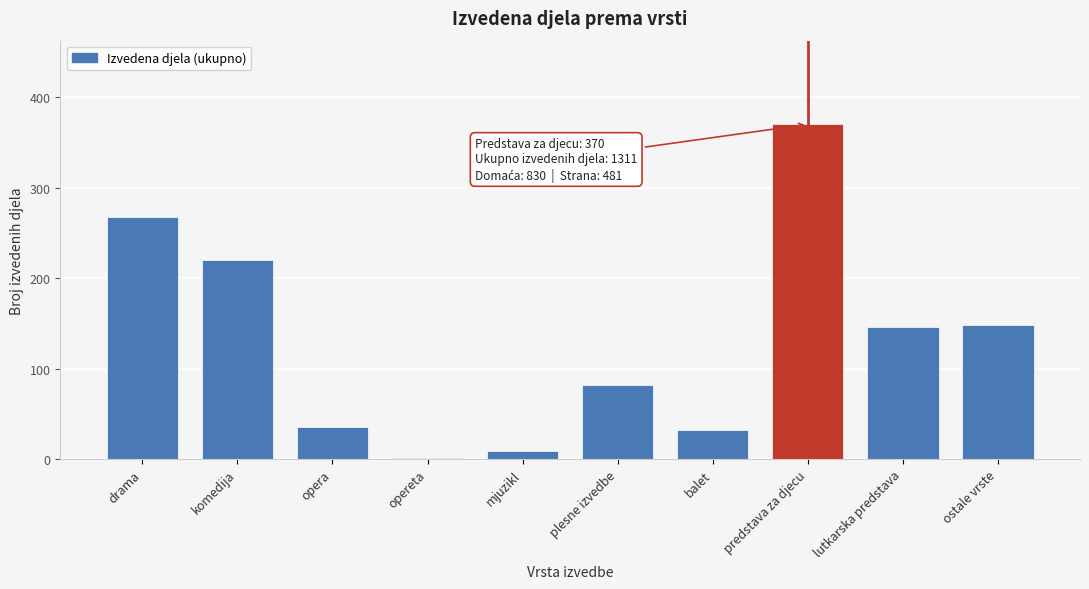

Reading left to right, list all the values displayed in this chart.

drama=268	komedija=220	opera=35	opereta=1	mjuzikl=9	plesne izvedbe=82	balet=32	predstava za djecu=370	lutkarska predstava=146	ostale vrste=148